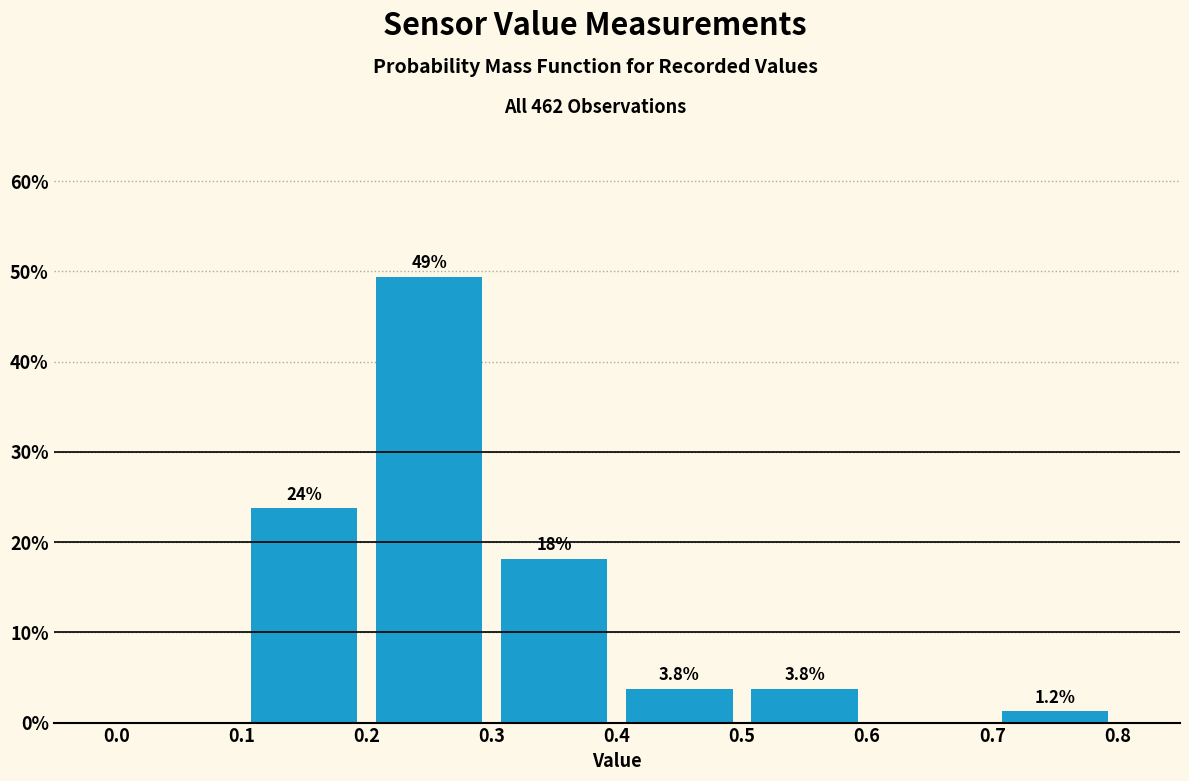

Which range on the x-axis has the tallest bar?

0.2 to 0.3